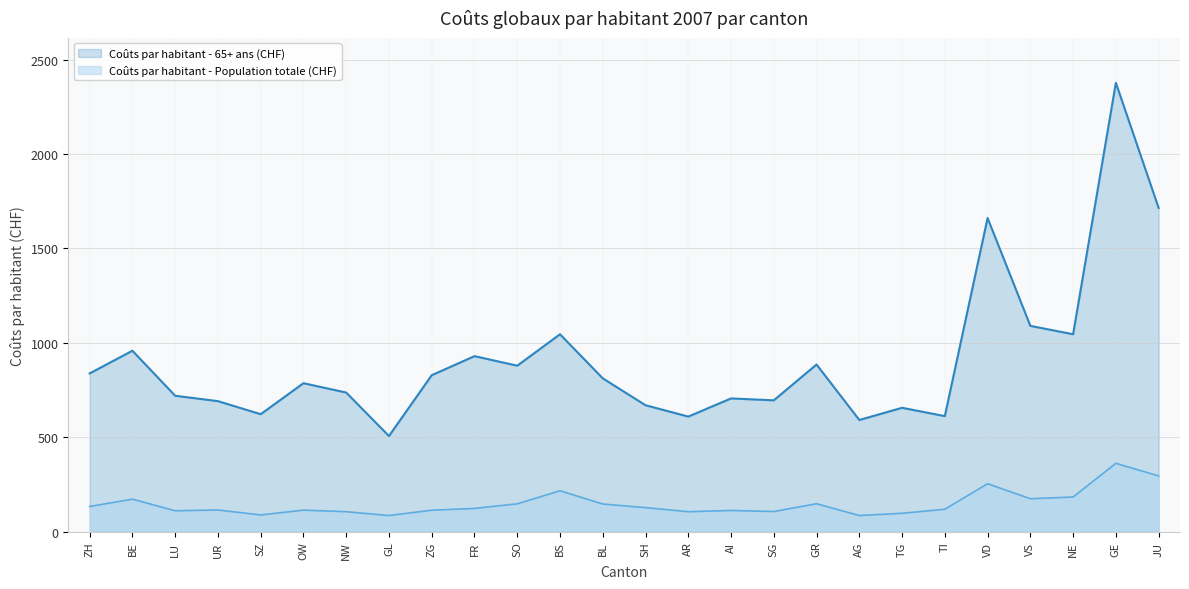

Which series has the largest range (max minus min)?

Coûts par habitant - 65+ ans (CHF)